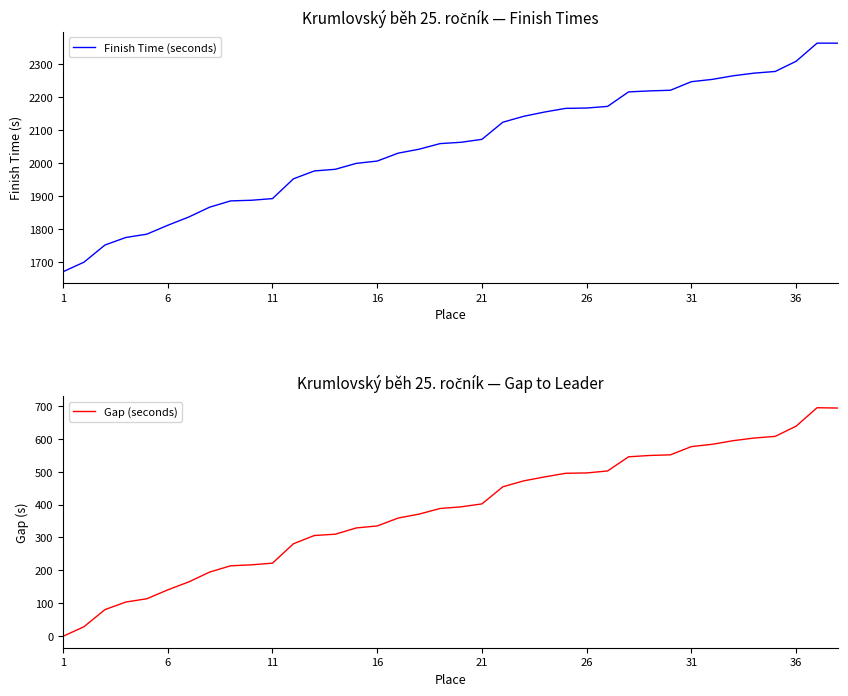

True or false: Gap (seconds) has more than 2 interior local peaks.

False